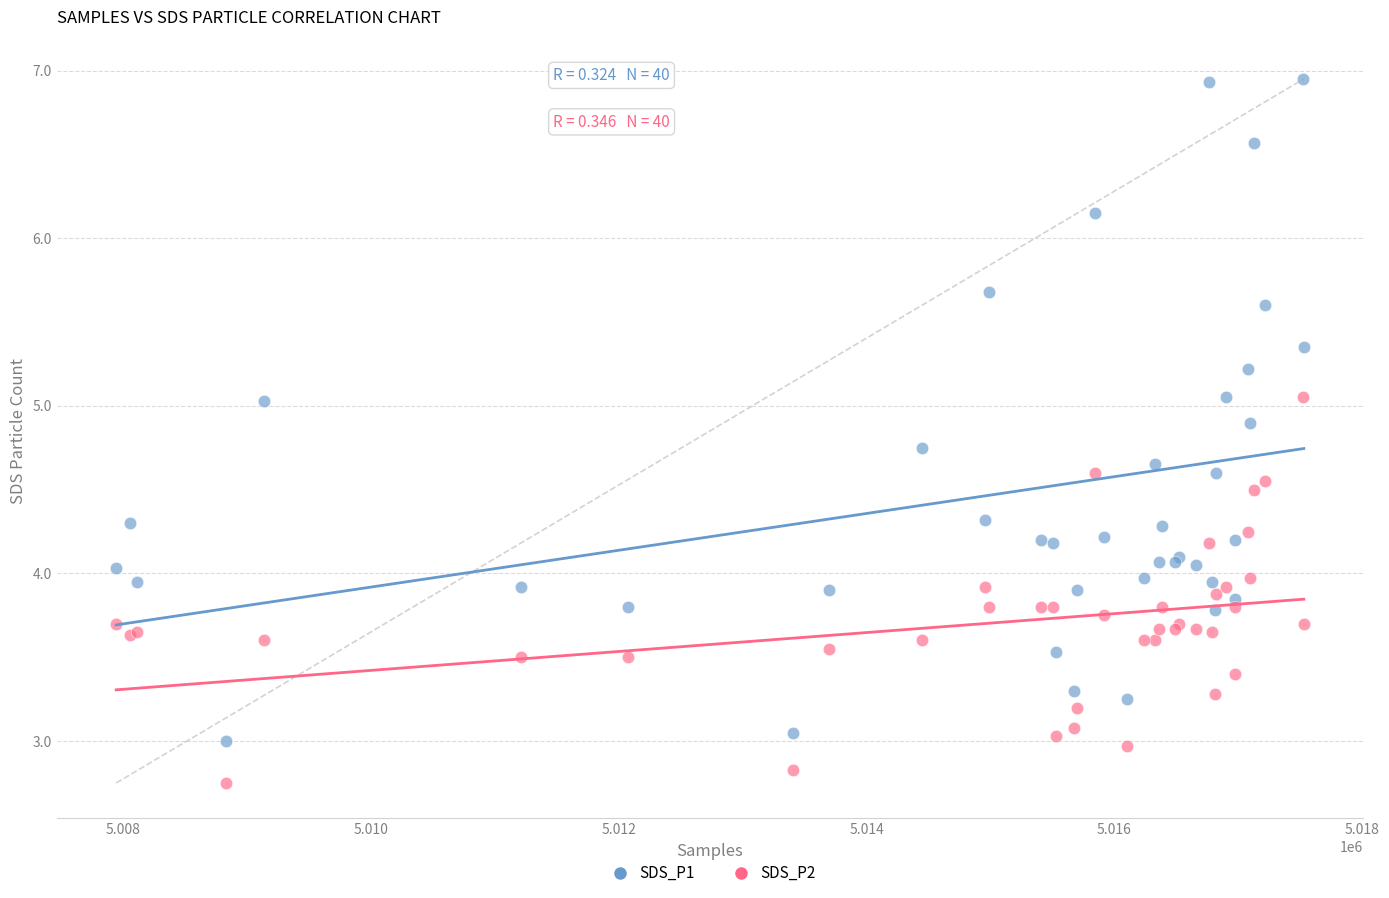

Which series contains the lowest Y value?

SDS_P2